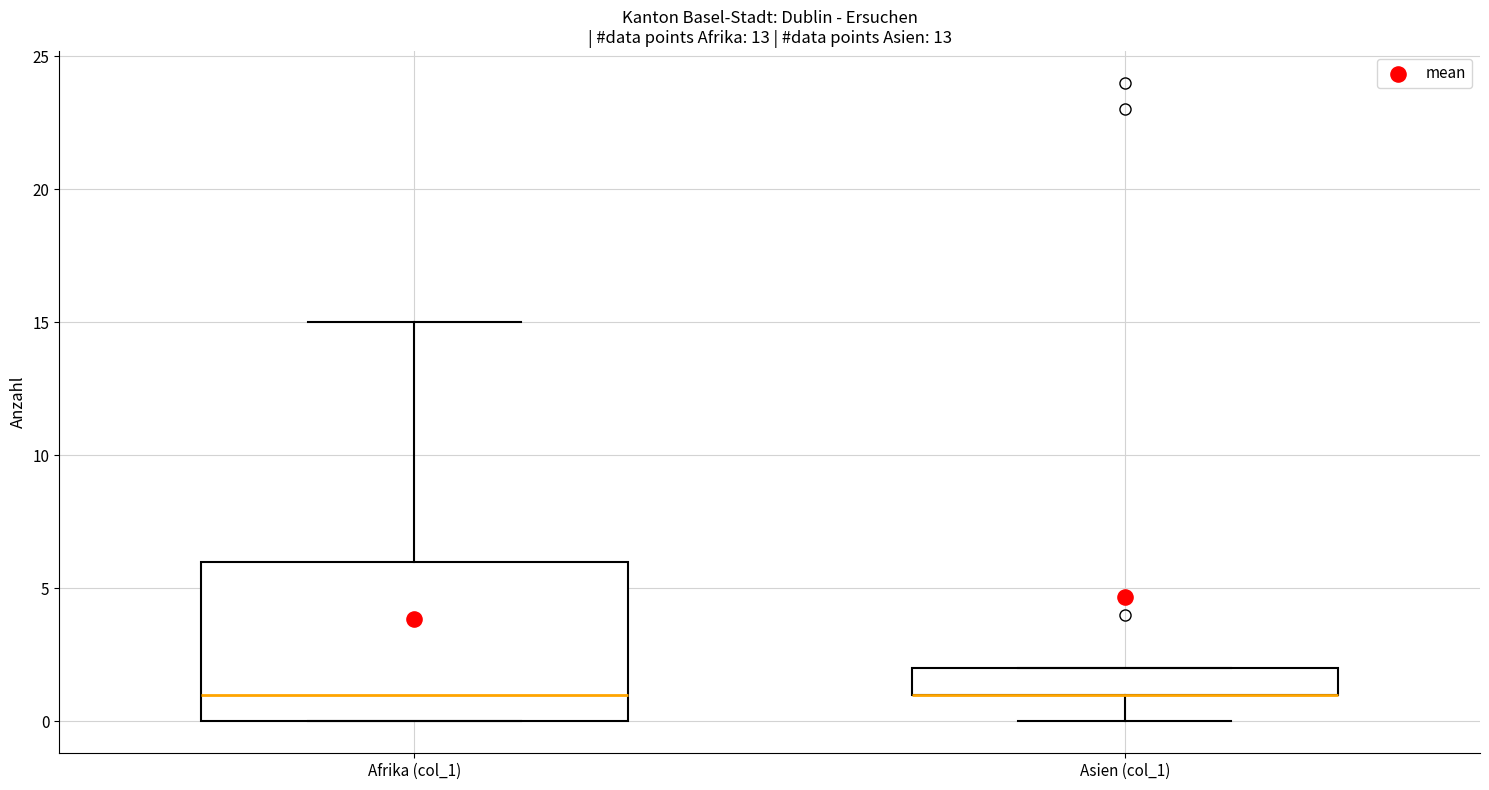

Reading left to right, read every box against the y-axis: the position of its median line, the range the box covers, and the ends of its whiskers. The values are not printed on the chart, so give them approximately, as read against the axis.

Afrika (col_1): median 1, box 0 to 6, whiskers 0 to 15
Asien (col_1): median 1 (drawn on the box's lower edge), box 1 to 2, whiskers 0 to 2